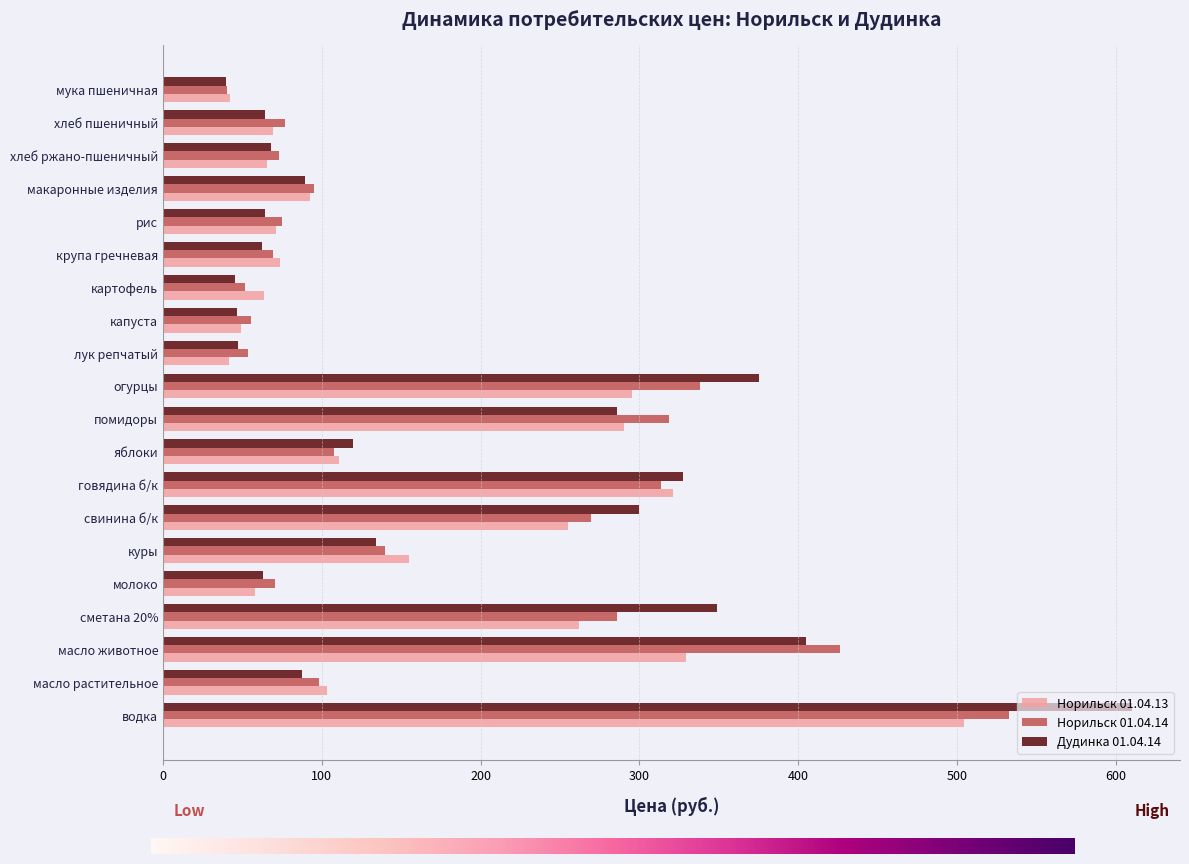

Rank the series by their maximum value, from highest to lowest.

Дудинка 01.04.14, Норильск 01.04.14, Норильск 01.04.13